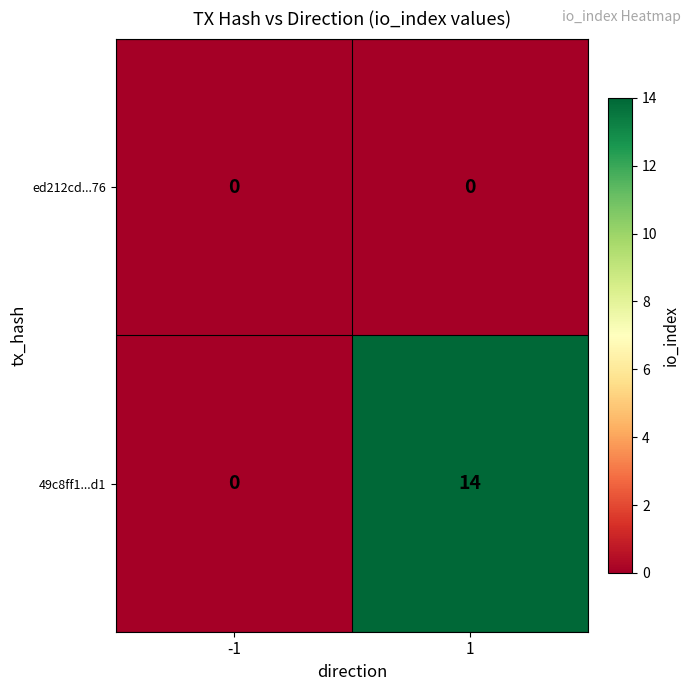

What is the average value of the 49c8ff1...d1 series?

7